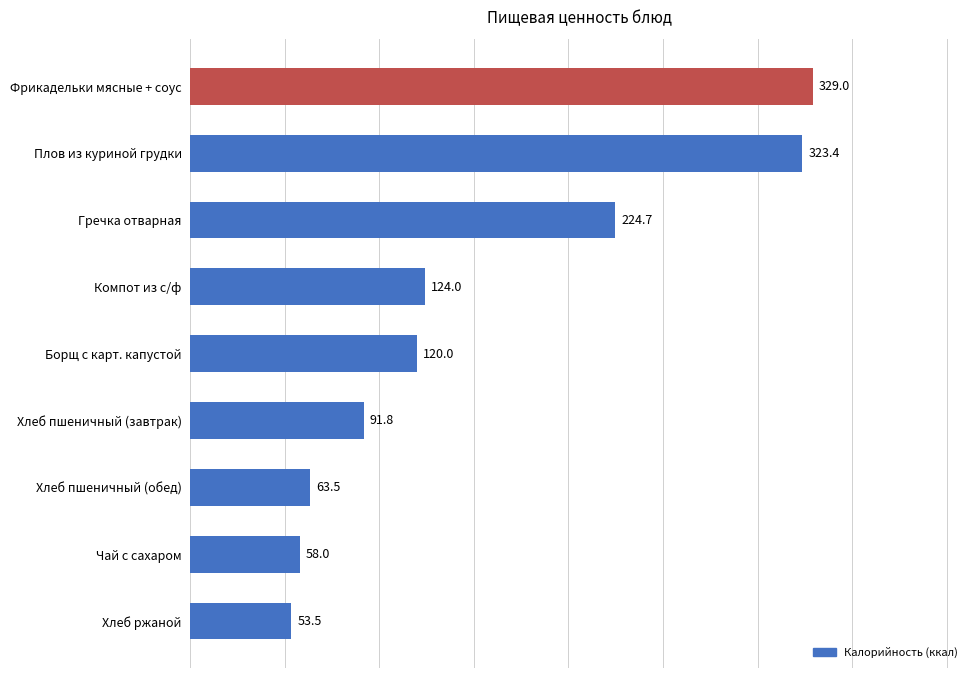

What is the average value?

154.2